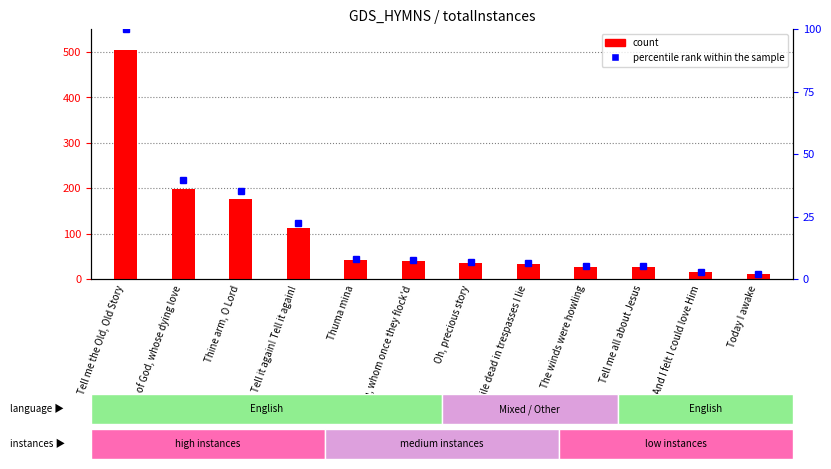

What is the sum of the count values at Tell it again! Tell it again! and Tell me all about Jesus?

139.0